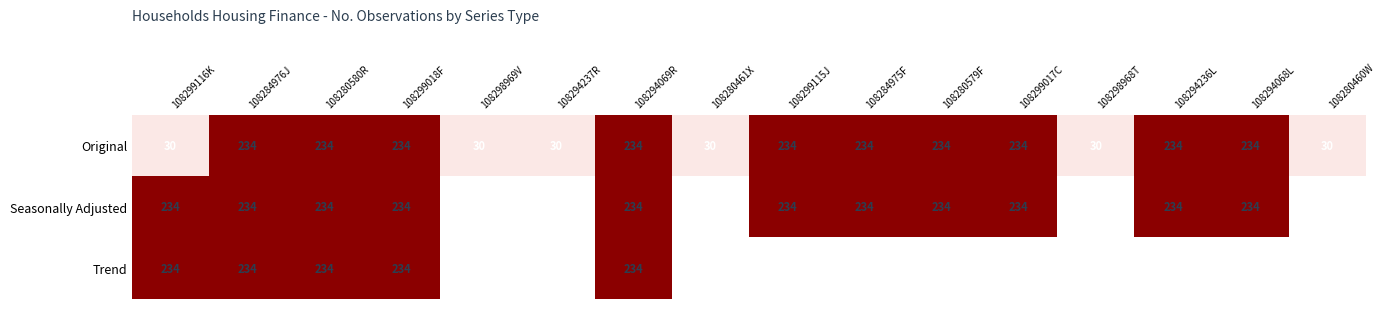

Which label corresponds to the smallest value in the chart?

108298969V